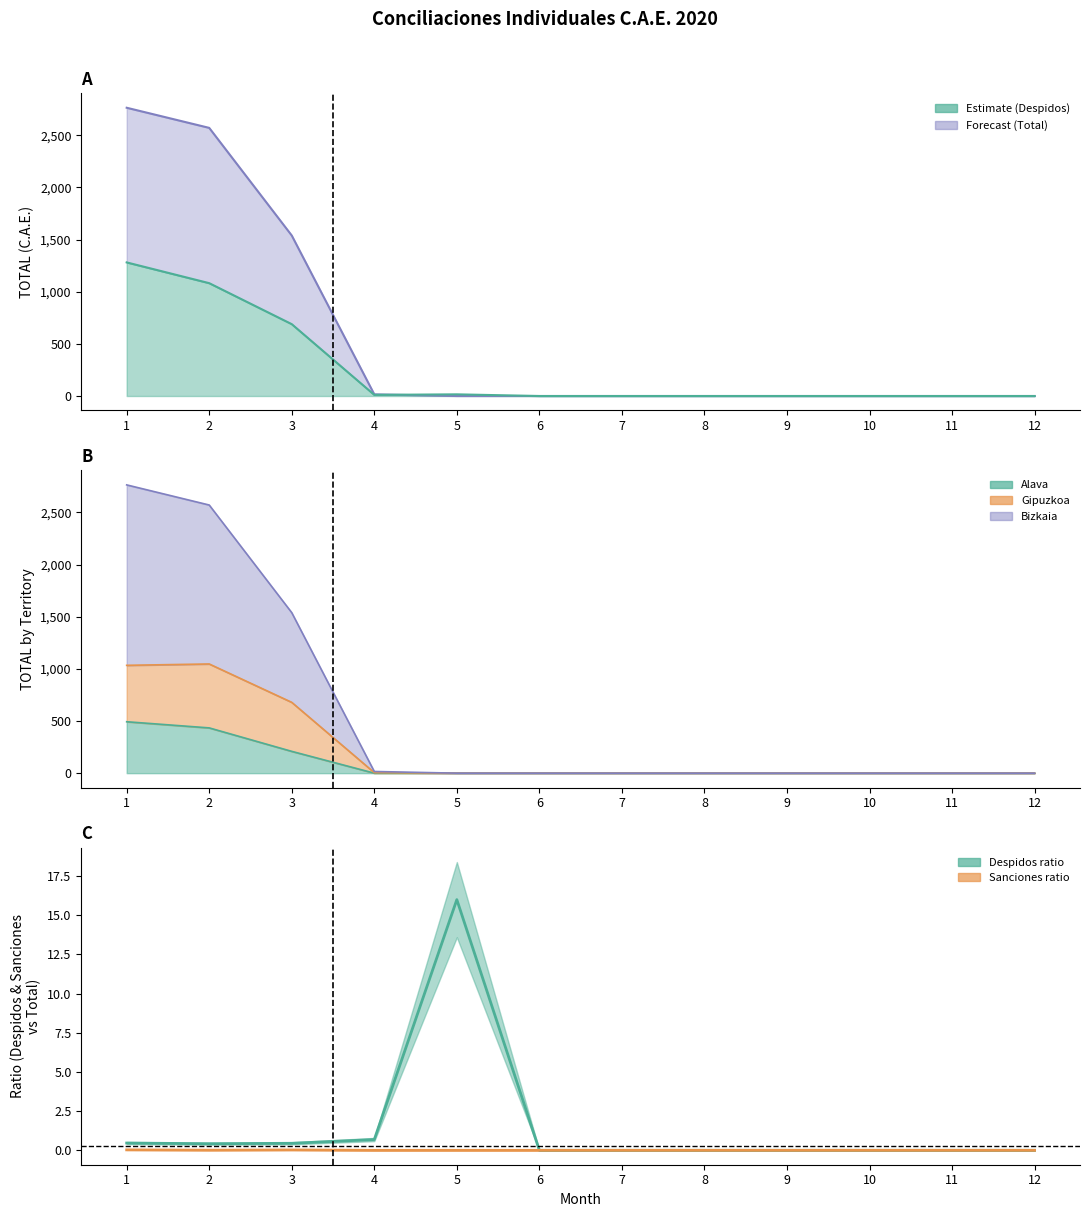

What is the average value of the CAE_Despidos series?

257